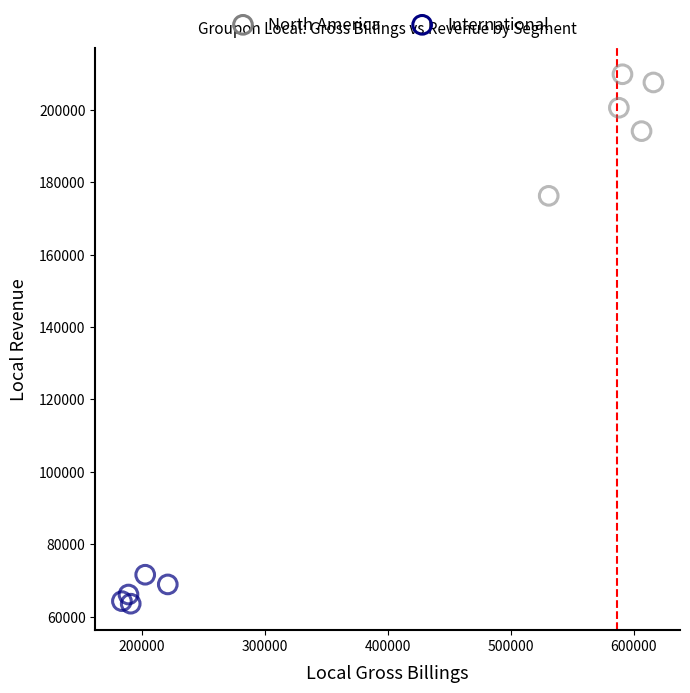

Which series contains the lowest Y value?

International